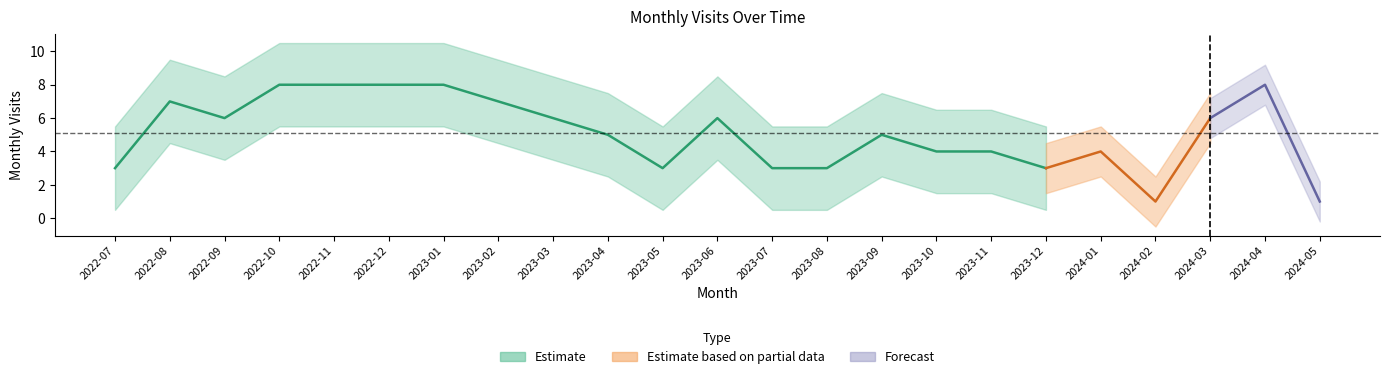

Reading left to right, transcribe all the data shown in this chart.

3	7	6	8	8	8	8	7	6	5	3	6	3	3	5	4	4	3	4	1	6	8	1